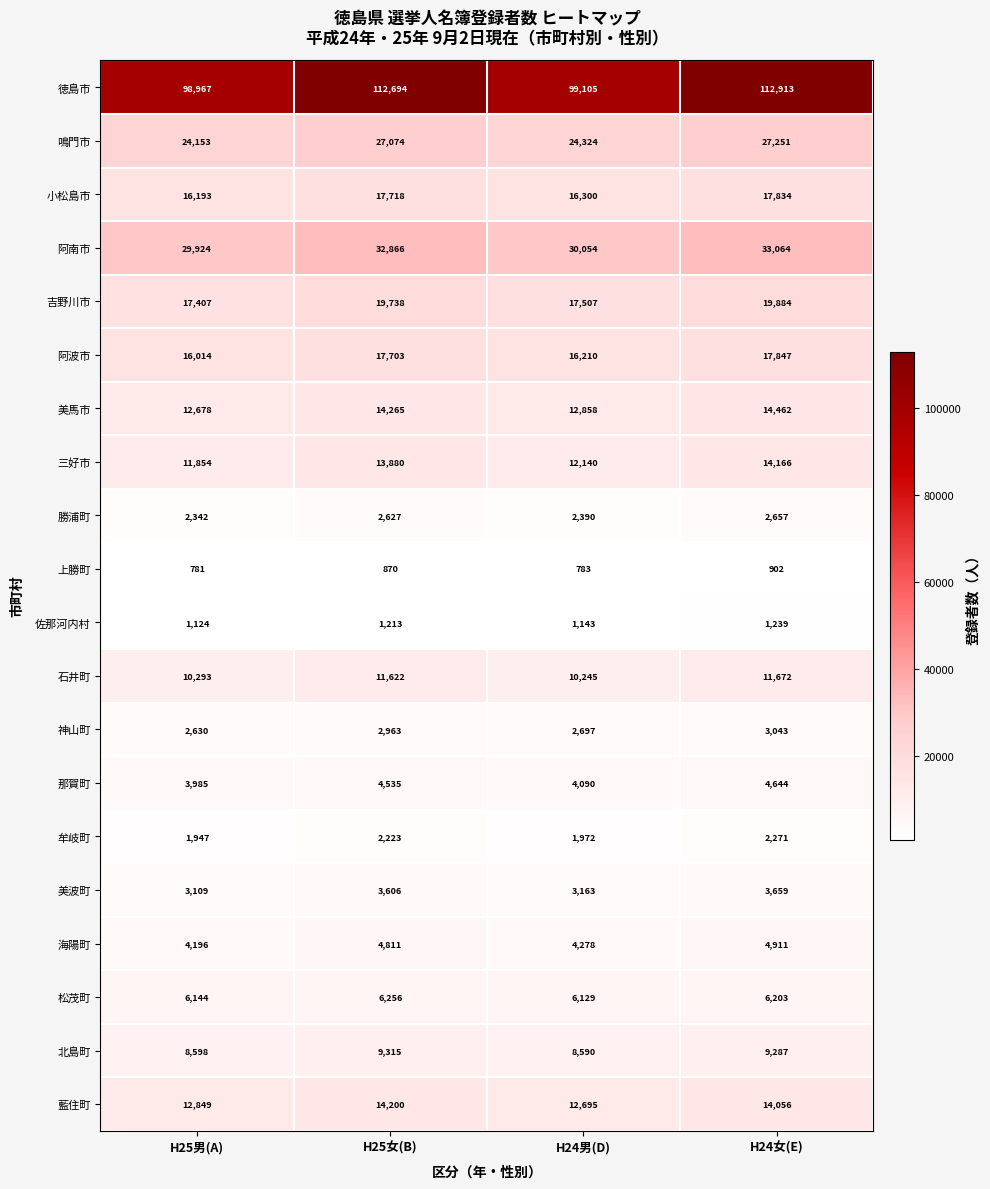

List the series in order of their peak value, lowest first.

上勝町, 佐那河内村, 牟岐町, 勝浦町, 神山町, 美波町, 那賀町, 海陽町, 松茂町, 北島町, 石井町, 三好市, 藍住町, 美馬市, 小松島市, 阿波市, 吉野川市, 鳴門市, 阿南市, 徳島市